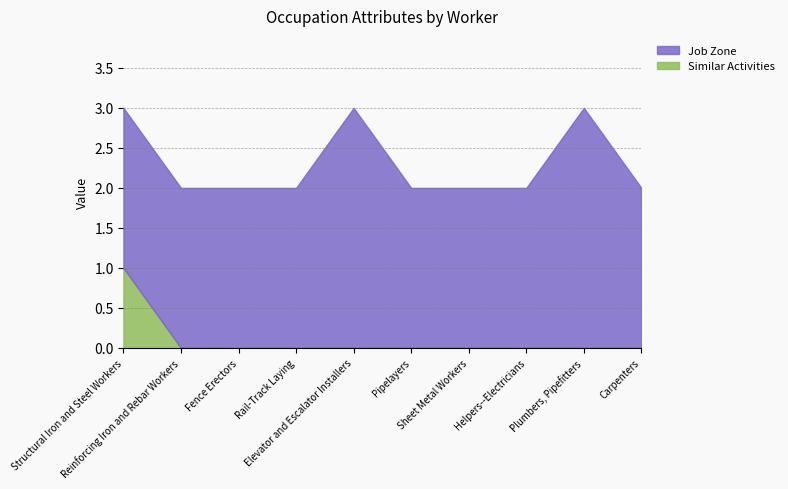

Reading left to right, extract all data points from this chart.

Similar Activities: 1	0	0	0	0	0	0	0	0	0
Job Zone: 2	2	2	2	3	2	2	2	3	2